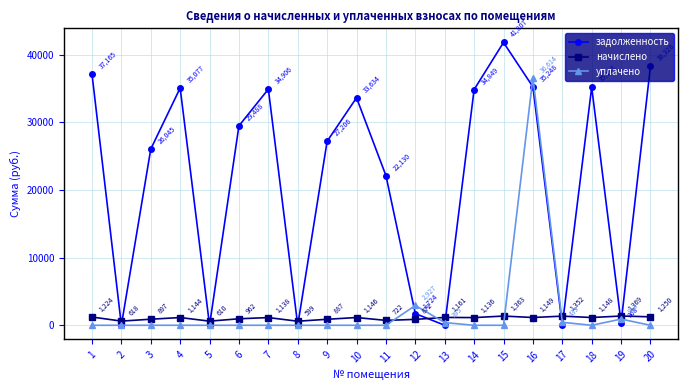

Is it true that задолженность equals 33634.1 at 10?

True